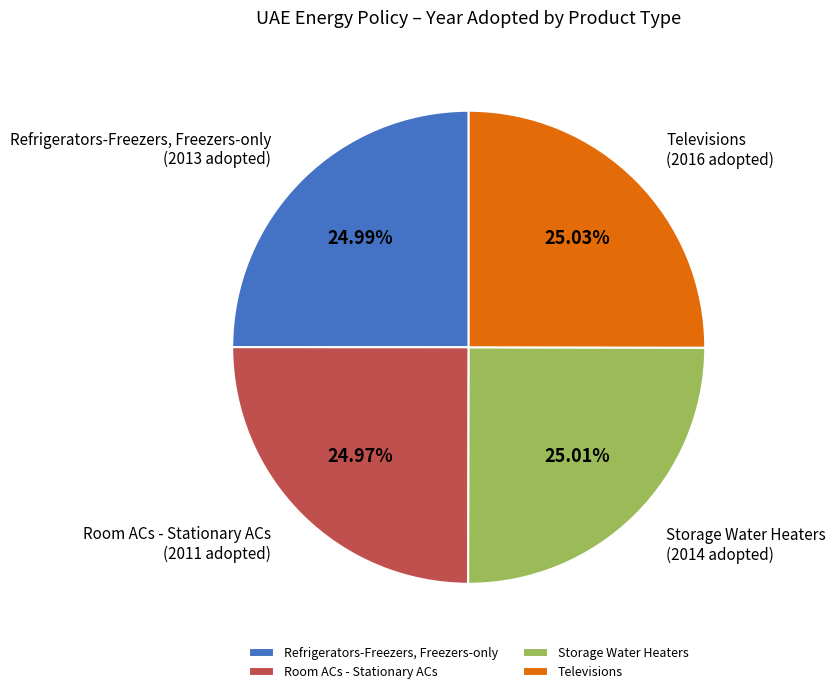

Rank the categories by value from highest to lowest.

Televisions, Storage Water Heaters, Refrigerators-Freezers, Freezers-only, Room ACs - Stationary ACs